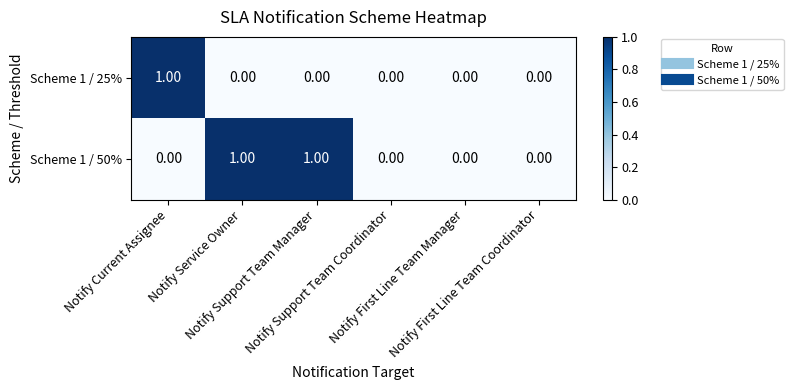

Rank the series by their average value, from lowest to highest.

Scheme 1 / 25%, Scheme 1 / 50%